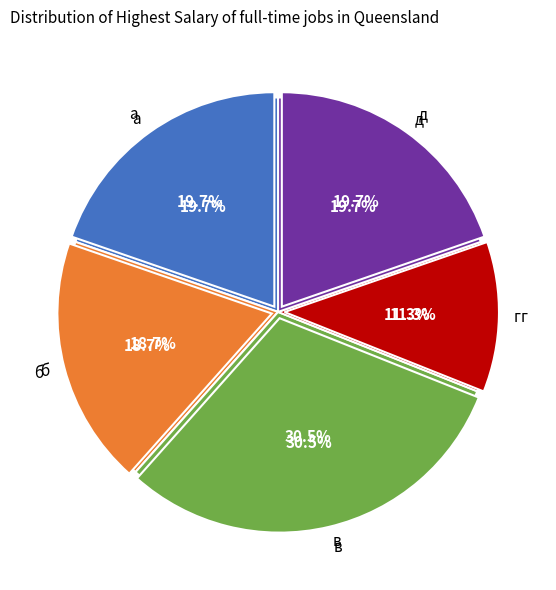

Is there any slice that represents more than half of the pie?

No